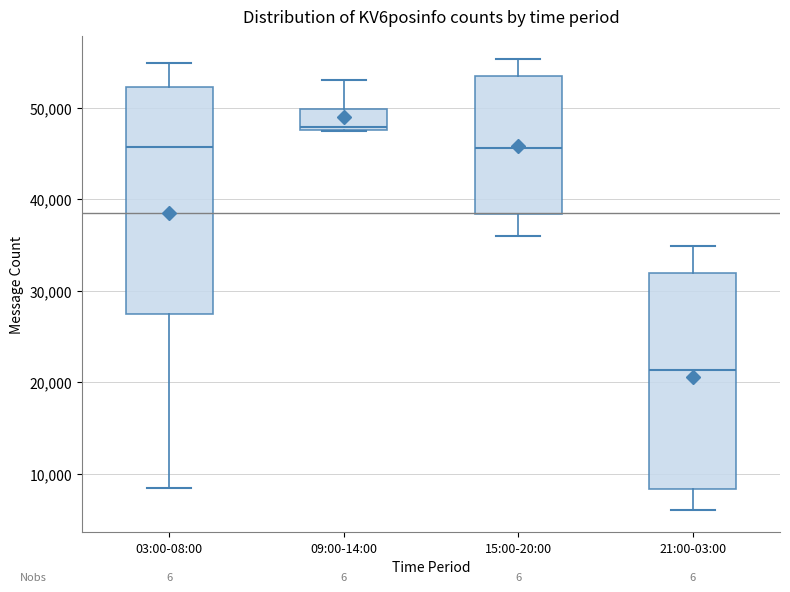

Which box is the tallest, from its lower edge to its upper edge?

03:00-08:00